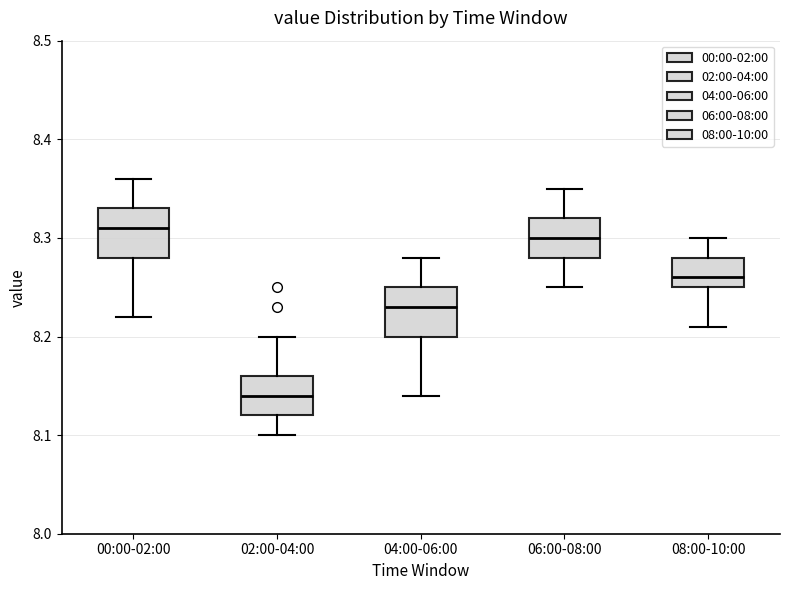

Reading left to right, transcribe this box plot: for each box, give where its median line is, the range the box spans, and where its two whiskers end, as read against the y-axis. The values are not printed on the chart, so give them approximately, as read against the axis.

00:00-02:00: median 8.31, box 8.28 to 8.33, whiskers 8.22 to 8.36
02:00-04:00: median 8.14, box 8.12 to 8.16, whiskers 8.10 to 8.20
04:00-06:00: median 8.23, box 8.20 to 8.25, whiskers 8.14 to 8.28
06:00-08:00: median 8.30, box 8.28 to 8.32, whiskers 8.25 to 8.35
08:00-10:00: median 8.26, box 8.25 to 8.28, whiskers 8.21 to 8.30